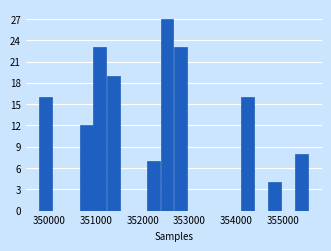

Read against the x-axis, roughly where is the centre of the tallest bar?

352500